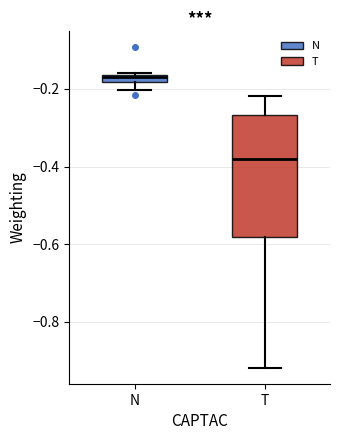

Which box's median line is the highest?

N